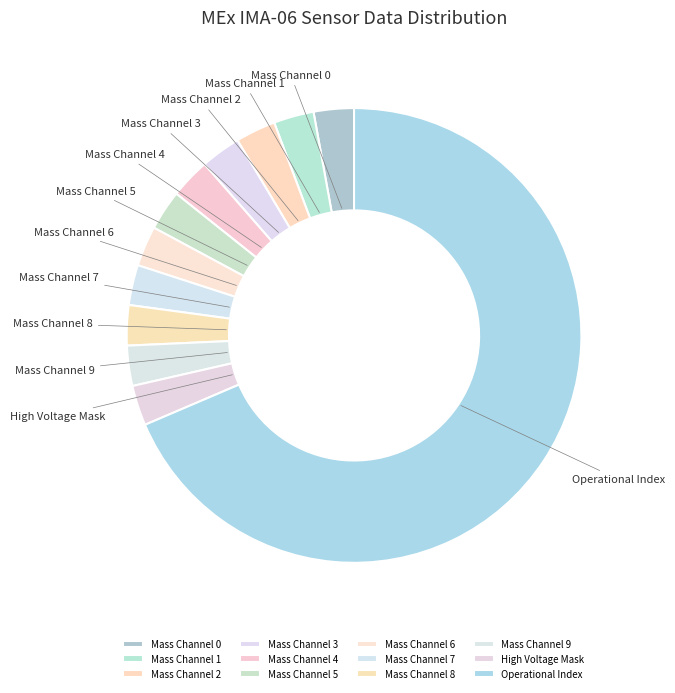

Does Mass Channel 4 account for over 50% of the chart?

No